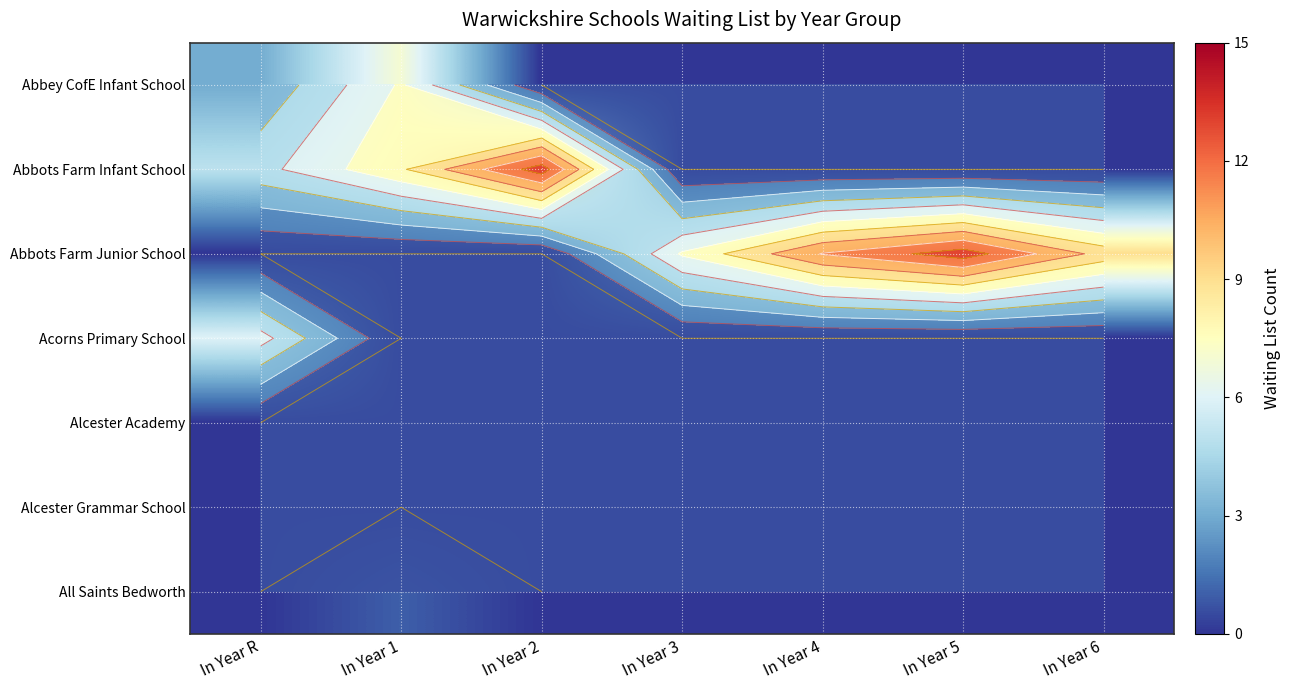

List the series in order of their peak value, lowest first.

Alcester Academy, Alcester Grammar School, All Saints Bedworth, Acorns Primary School, Abbey CofE Infant School, Abbots Farm Infant School, Abbots Farm Junior School